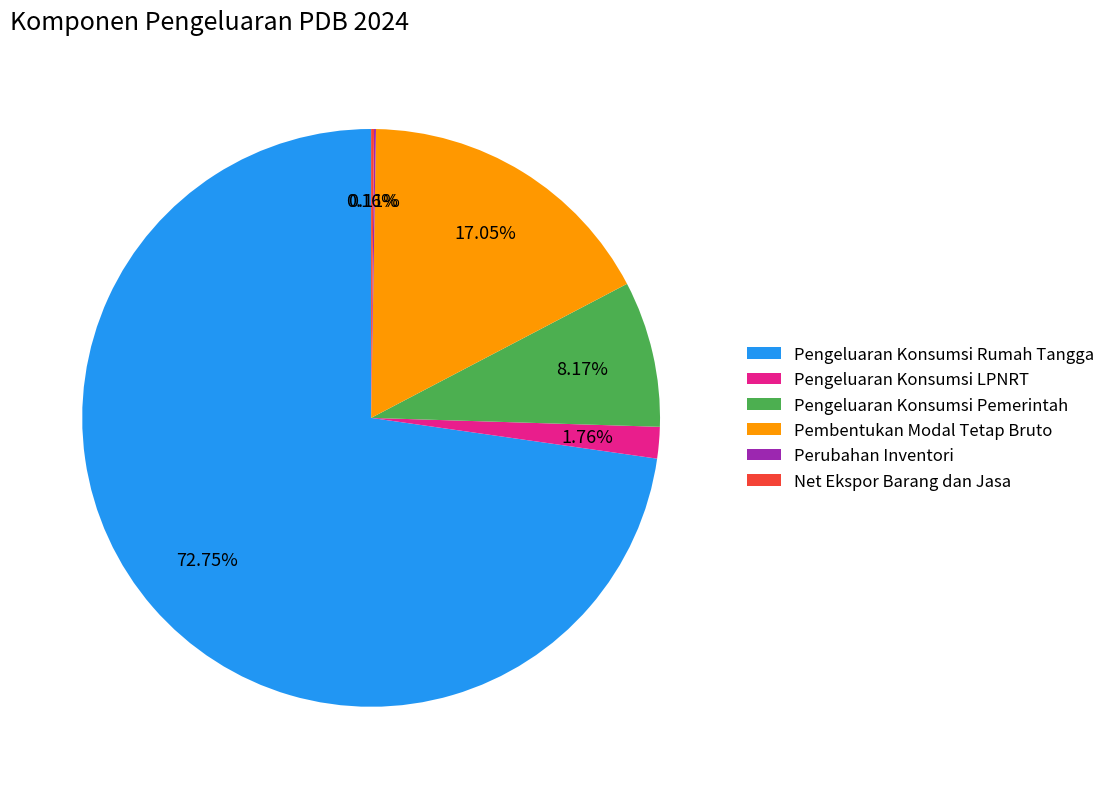

Do Pengeluaran Konsumsi Pemerintah and Pembentukan Modal Tetap Bruto together represent more than half of the pie?

No